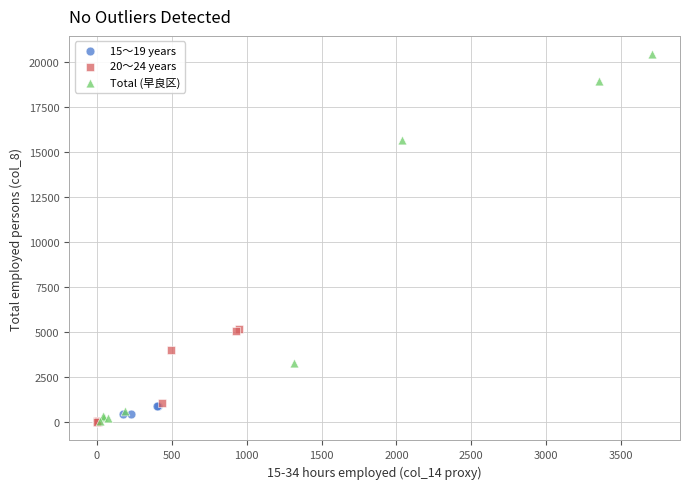

Which series has the widest spread of Y values?

Total (早良区)